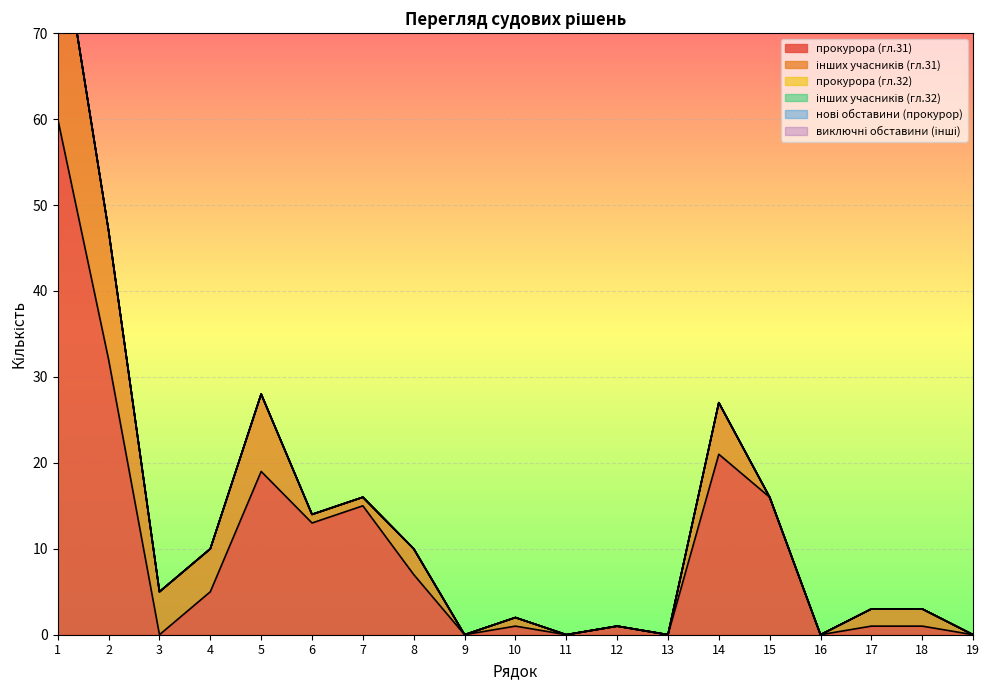

Between 11 and 2, which is larger?

2